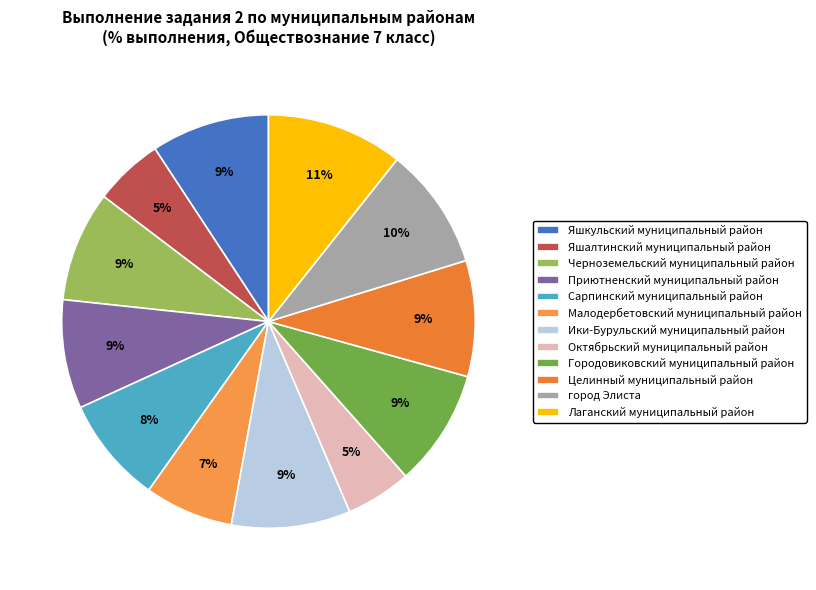

Is there any slice that represents more than half of the pie?

No